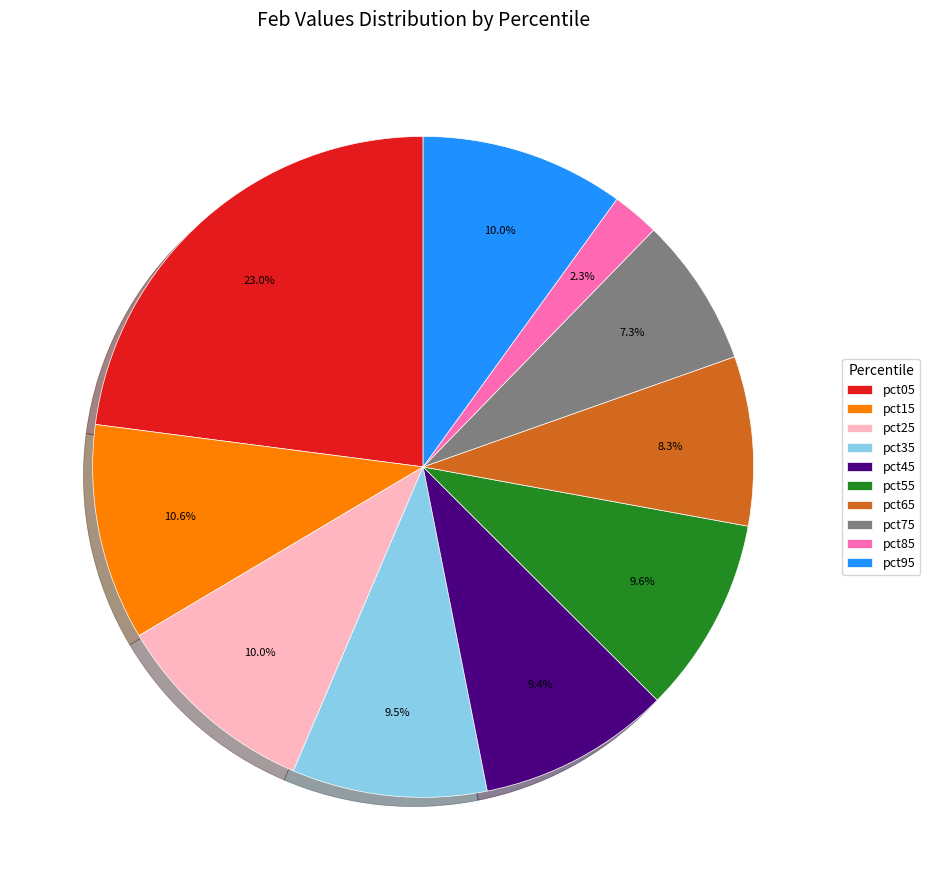

Combined, what portion of the pie is pct15 and pct85?

12.9%